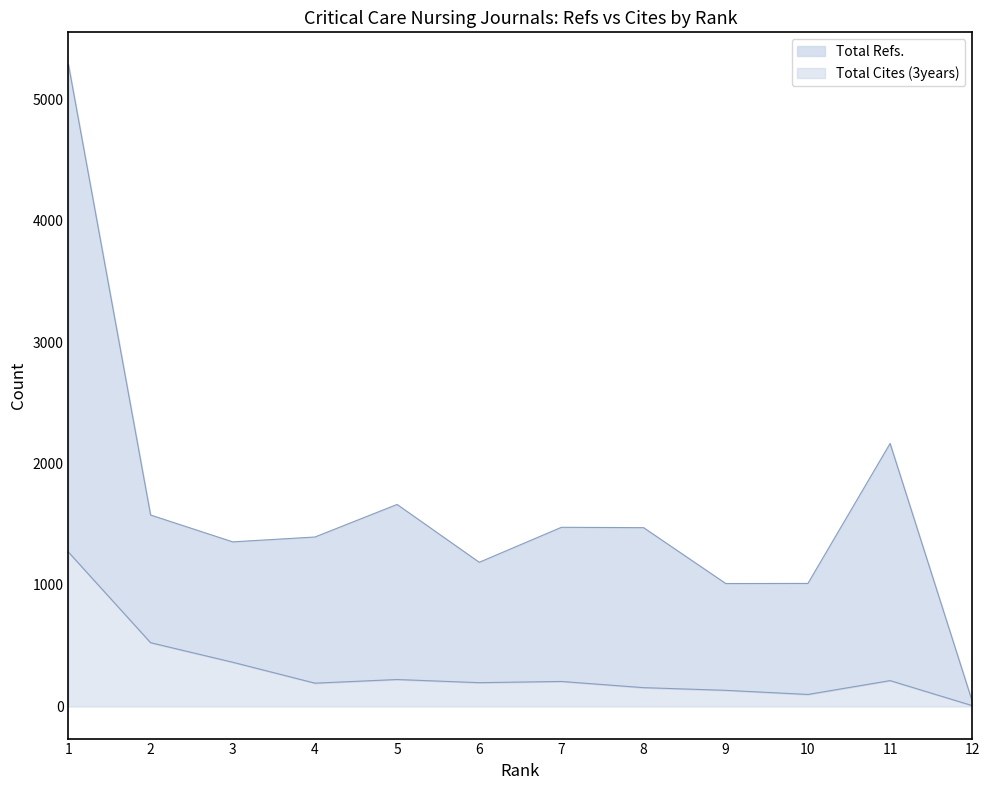

How many lines are shown in the chart?

2